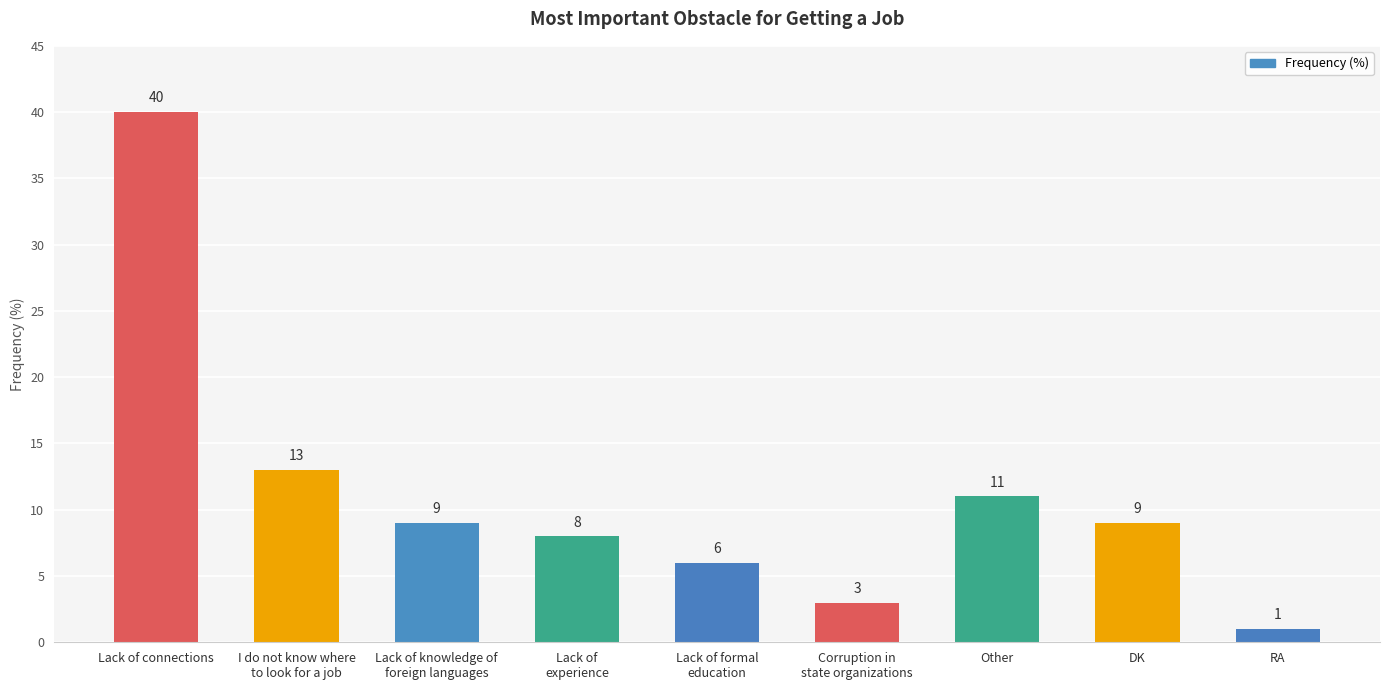

What is the label of the 1st bar from the right?

RA